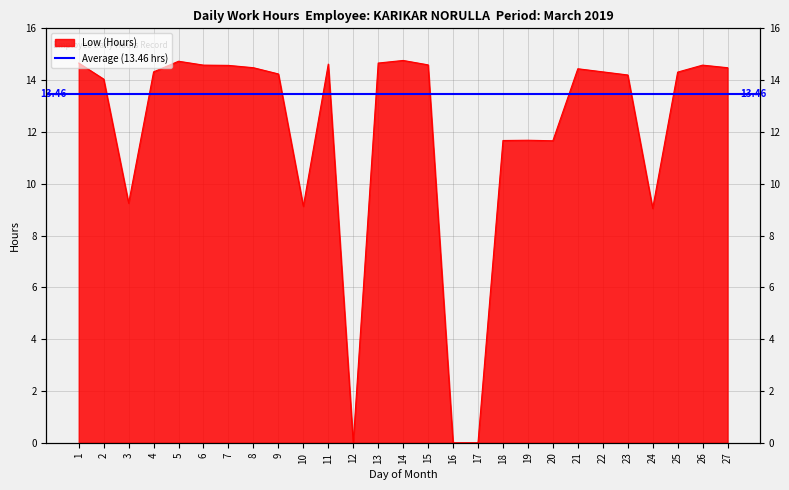

Reading left to right, what are all the values shown in this chart?

1=14.7	2=14.0	3=9.2	4=14.3	5=14.7	6=14.6	7=14.6	8=14.5	9=14.2	10=9.1	11=14.6	12=0.0	13=14.7	14=14.8	15=14.6	16=0.0	17=0.0	18=11.7	19=11.7	20=11.7	21=14.4	22=14.3	23=14.2	24=9.1	25=14.3	26=14.6	27=14.5